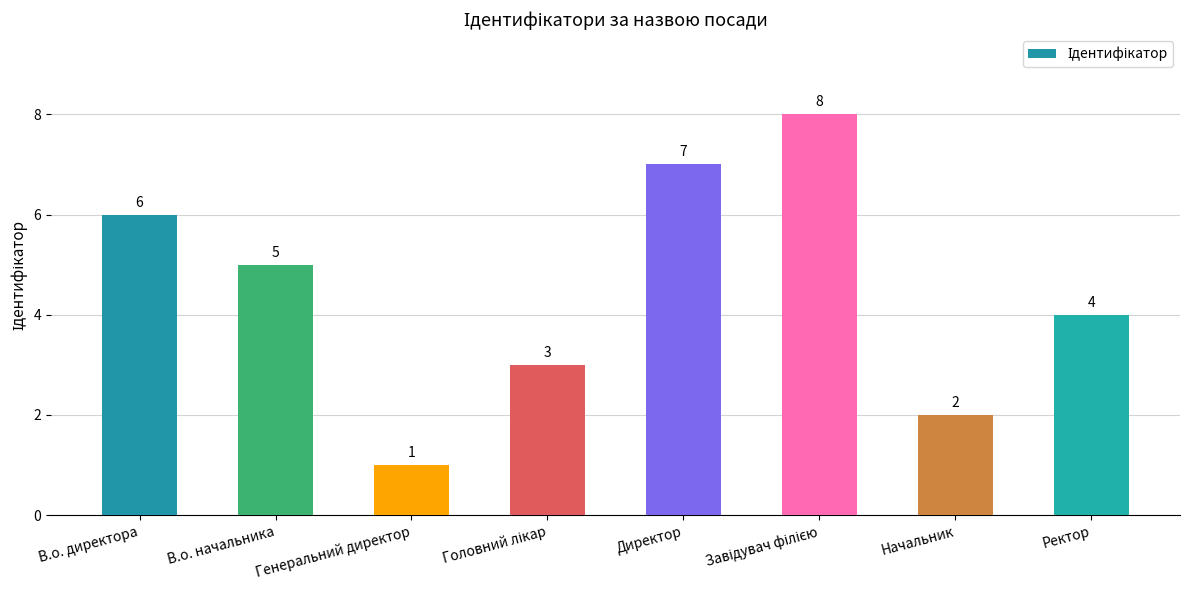

True or false: the data shows 7 at Директор.

True